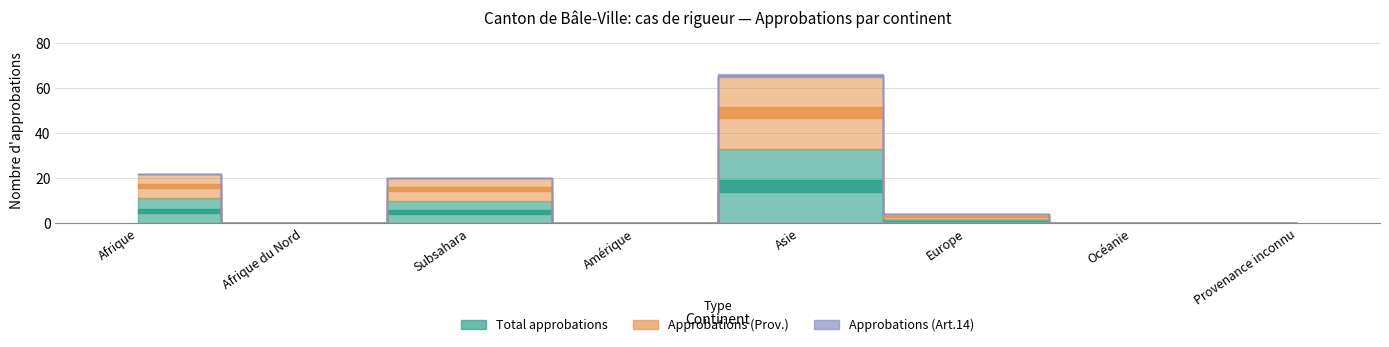

Does the chart have visible grid lines?

Yes